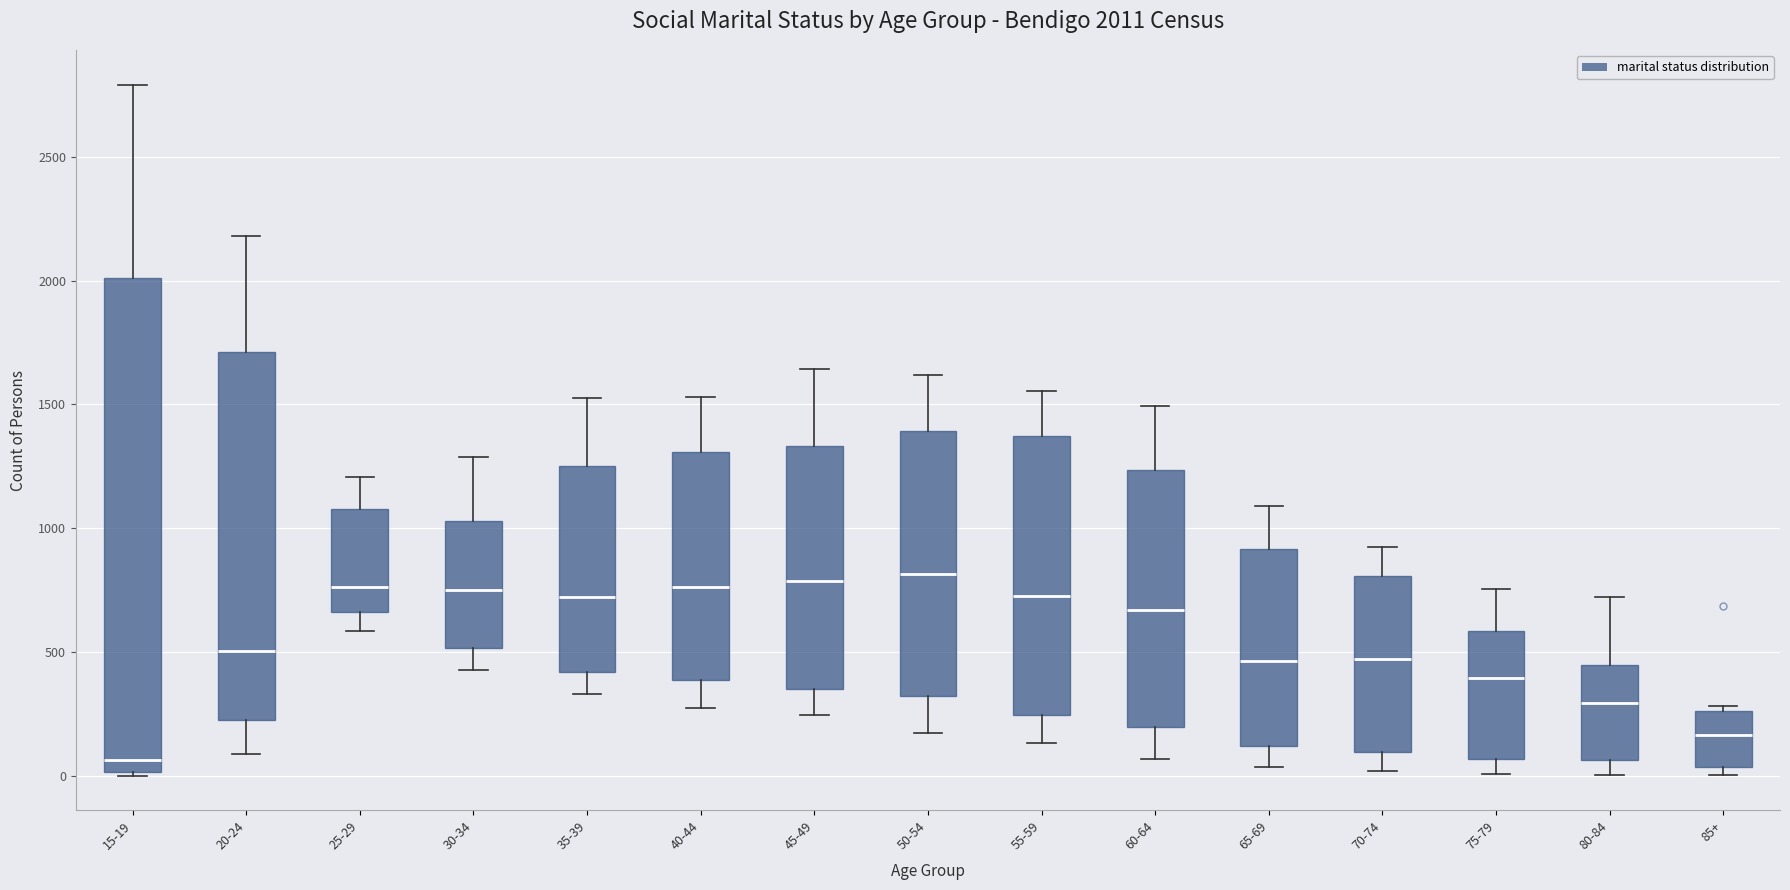

Which box is the tallest, from its lower edge to its upper edge?

15-19